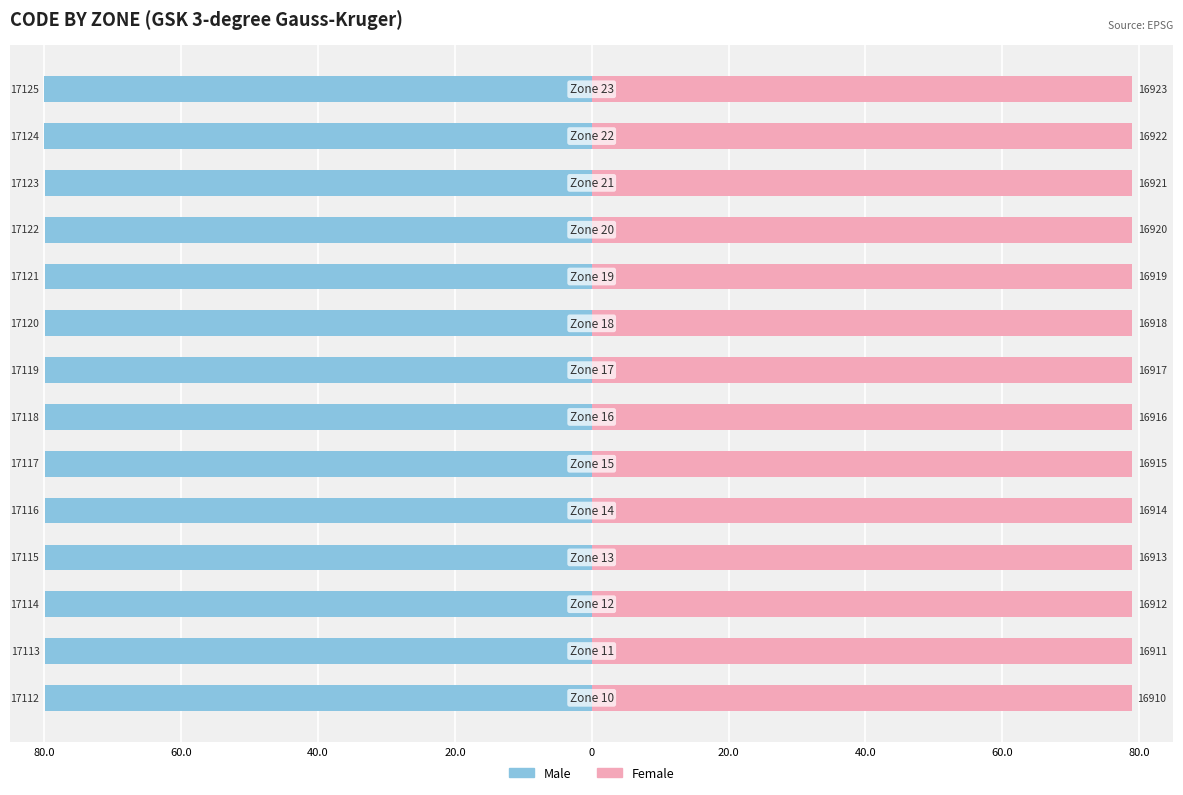

What is the average value of the Female series?

79.0